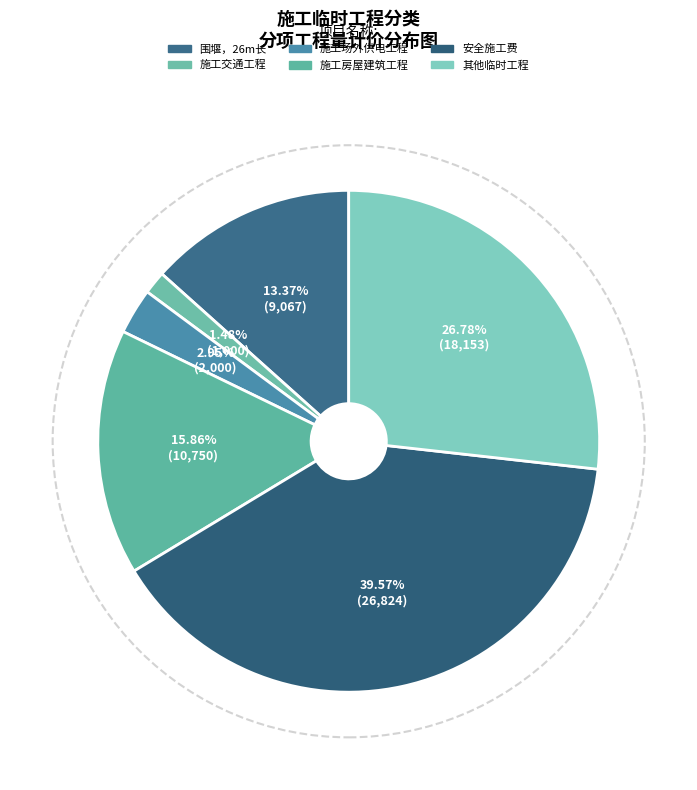

True or false: 其他临时工程 accounts for 27% of the total.

True